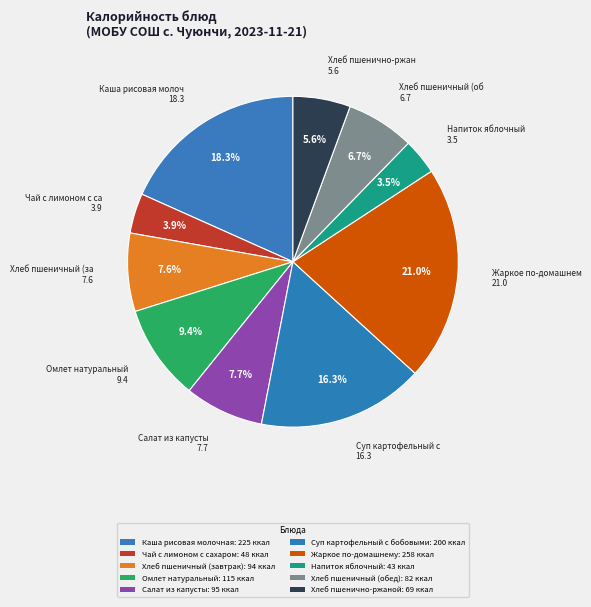

Count the number of slices in the pie.

10